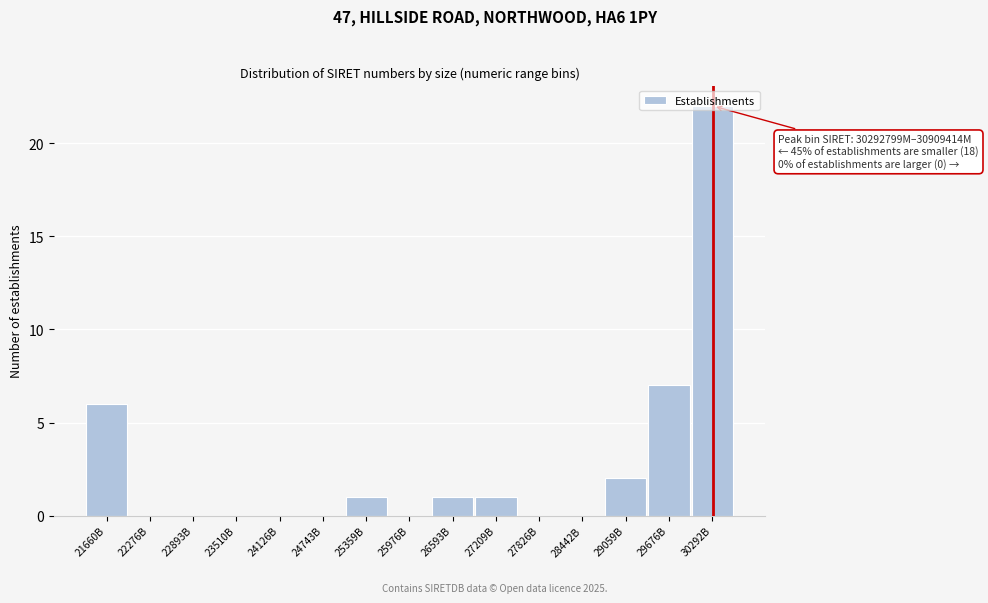

The chart shows a value of 1 at 27209B. True or false?

True